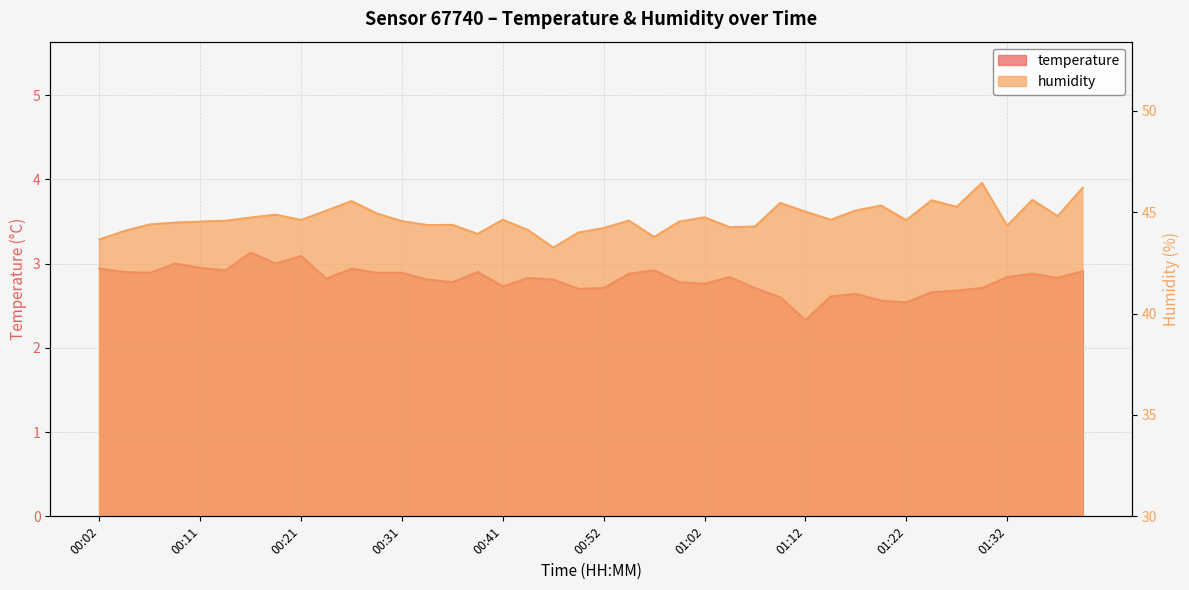

At 00:04, list the series in order from smallest to largest.

temperature, humidity